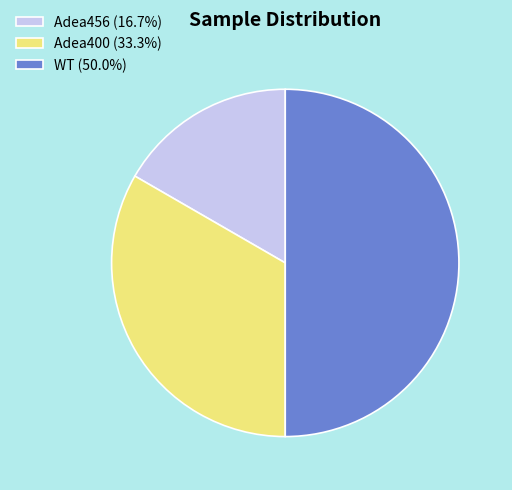

Which category has the biggest portion of the pie?

WT